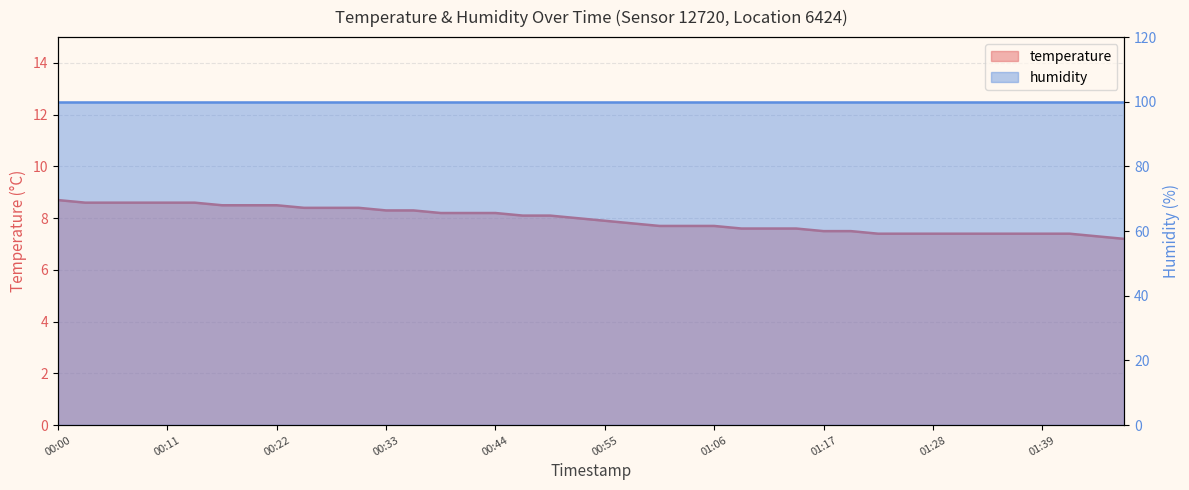

What is the average value?

8.0